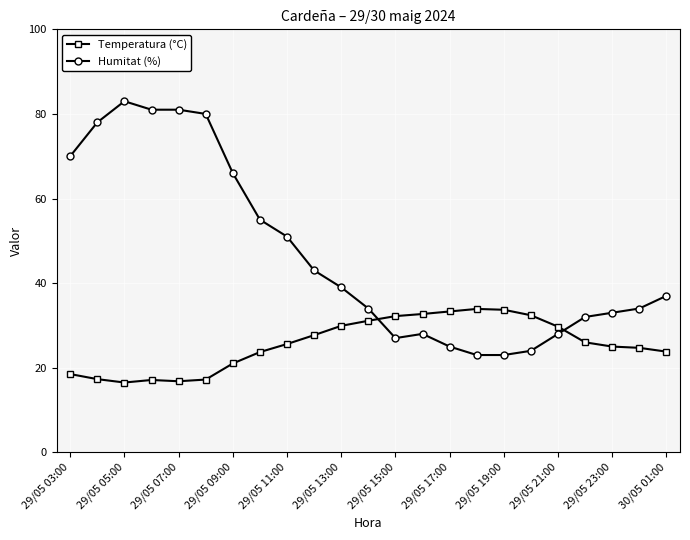

In Temperatura (°C), how many points are higher than both neighbors (excluding endpoints)?

2